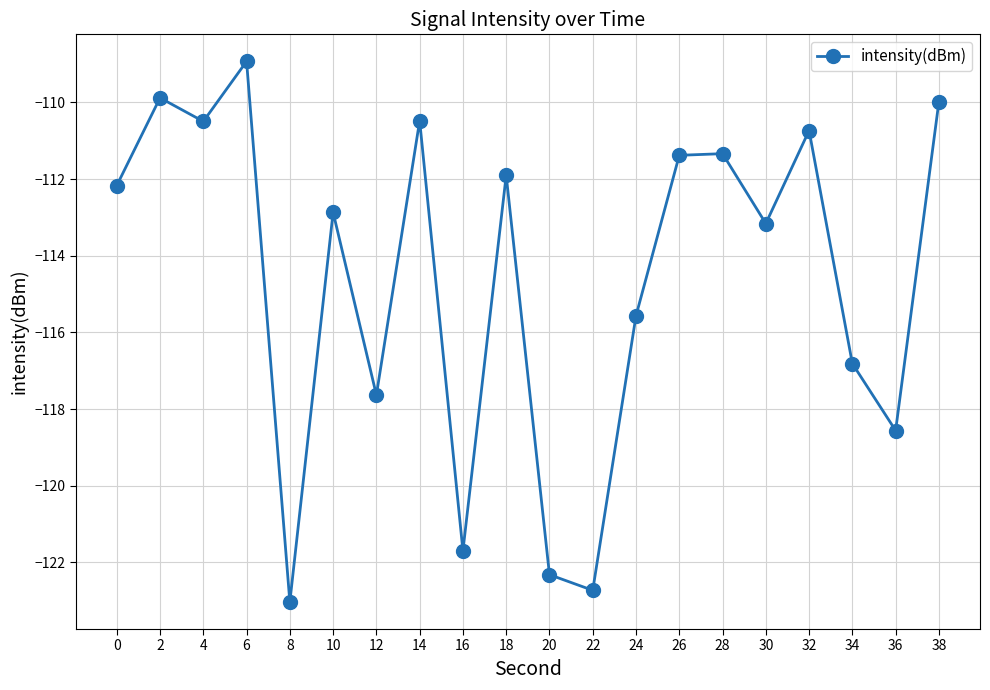

True or false: the data has more than 2 interior local peaks.

True